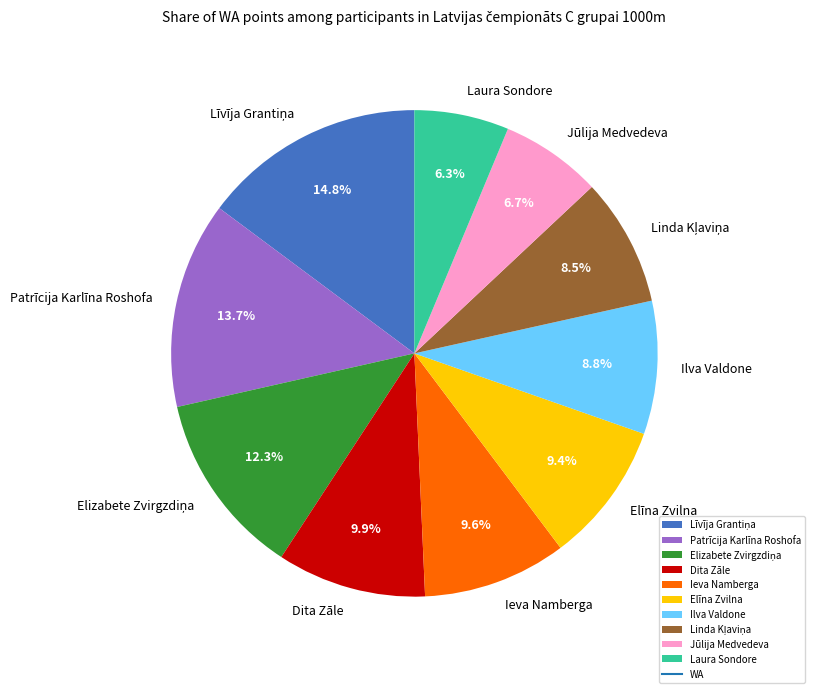

Count the number of slices in the pie.

10